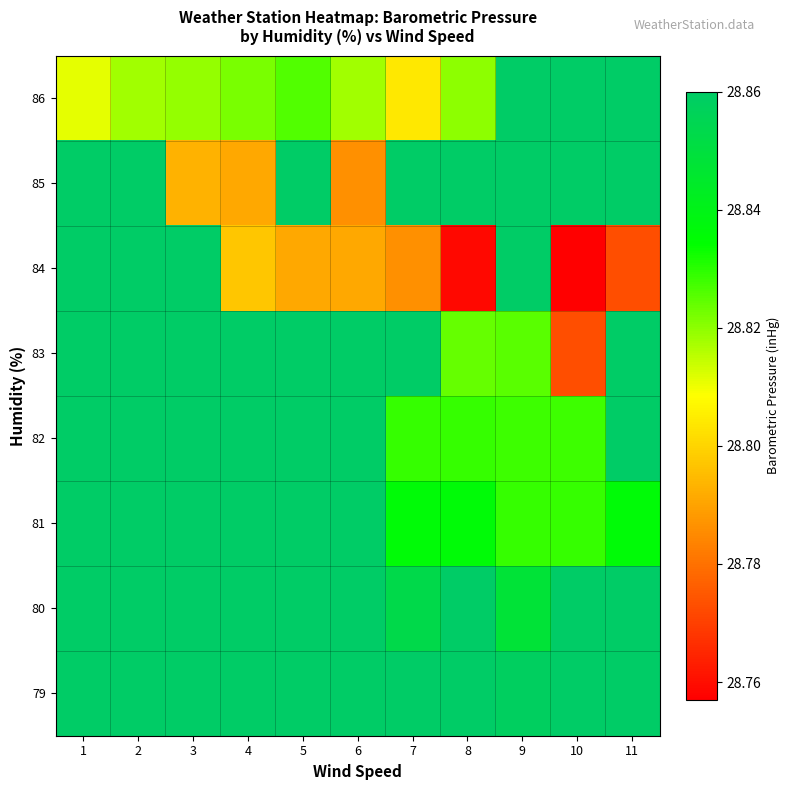

How many distinct data groups are displayed?

8